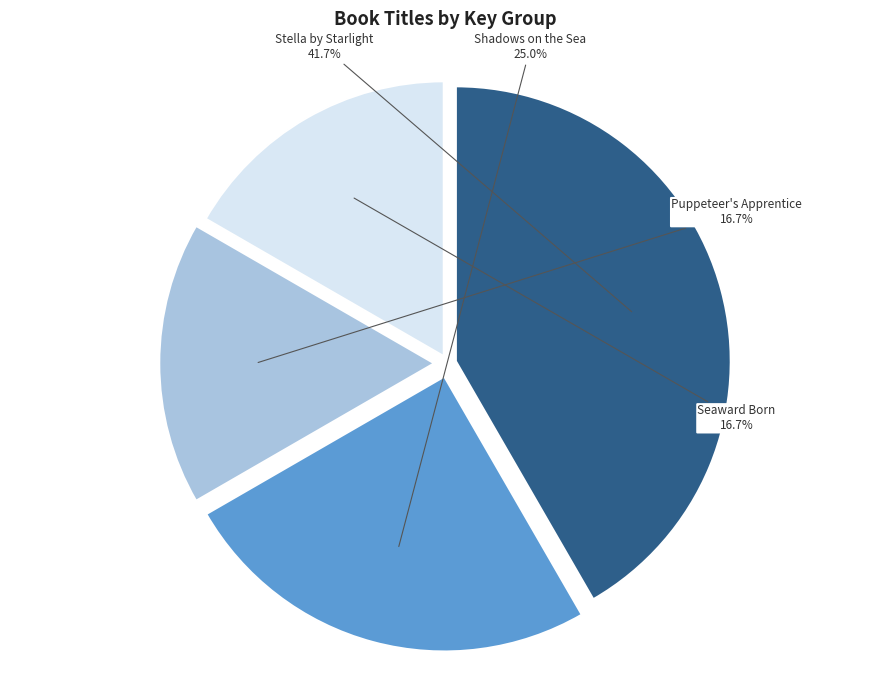

What portion of the pie excludes Puppeteer's Apprentice?

83.3%